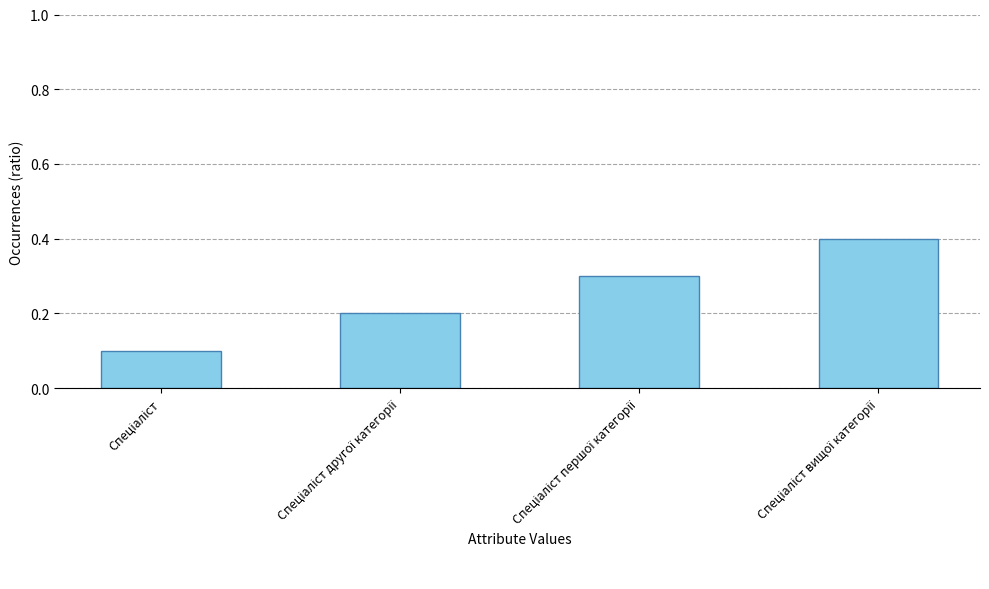

What is the greatest value displayed?

0.4